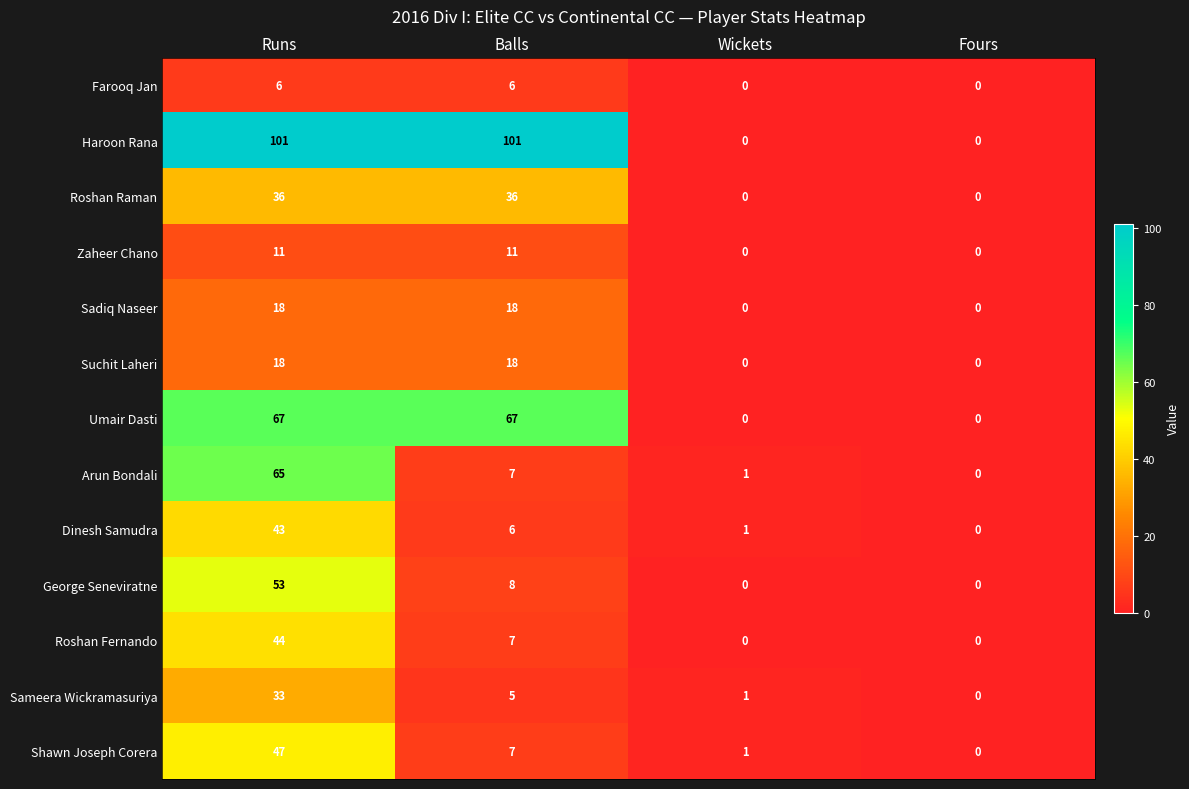

What is the difference between the second highest and second lowest values in the Roshan Raman series?

36